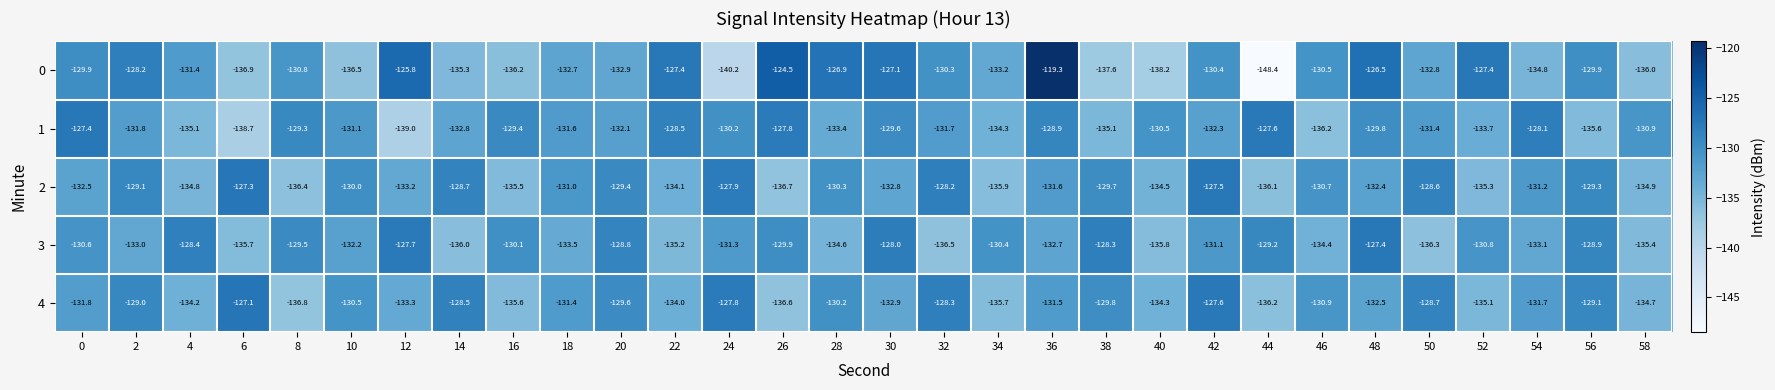

The 2 series shows -132.4 at 48. True or false?

True